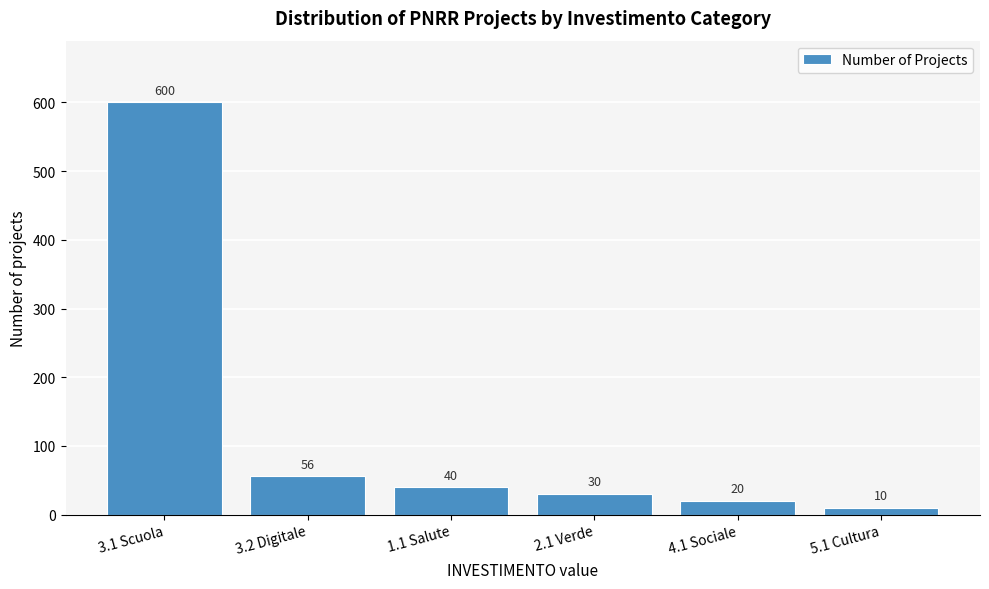

Reading left to right, list all the values displayed in this chart.

600	56	40	30	20	10